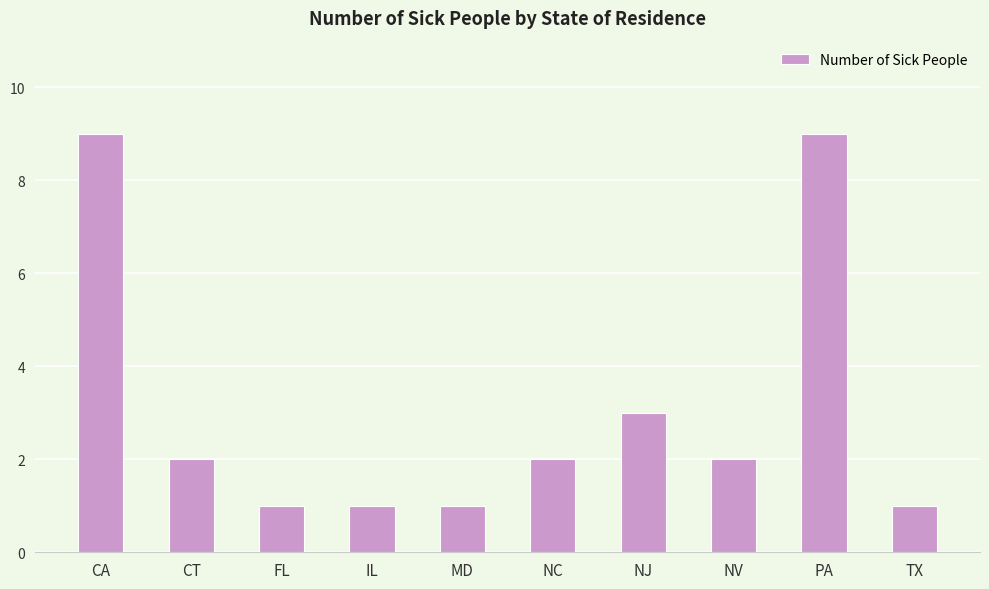

Between CT and PA, which is larger?

PA